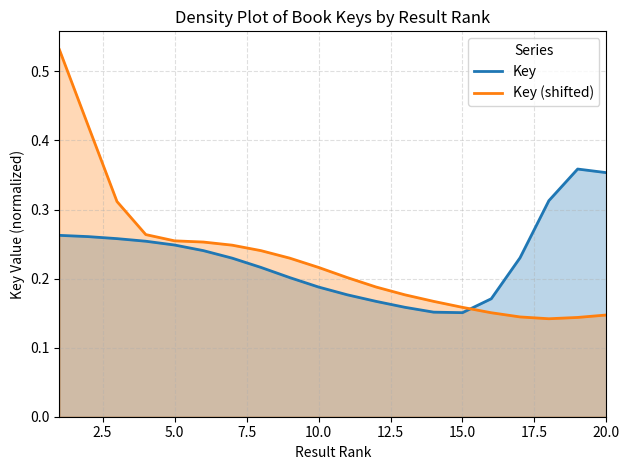

After their last crossing, which series has the higher values: Key (shifted) or Key?

Key